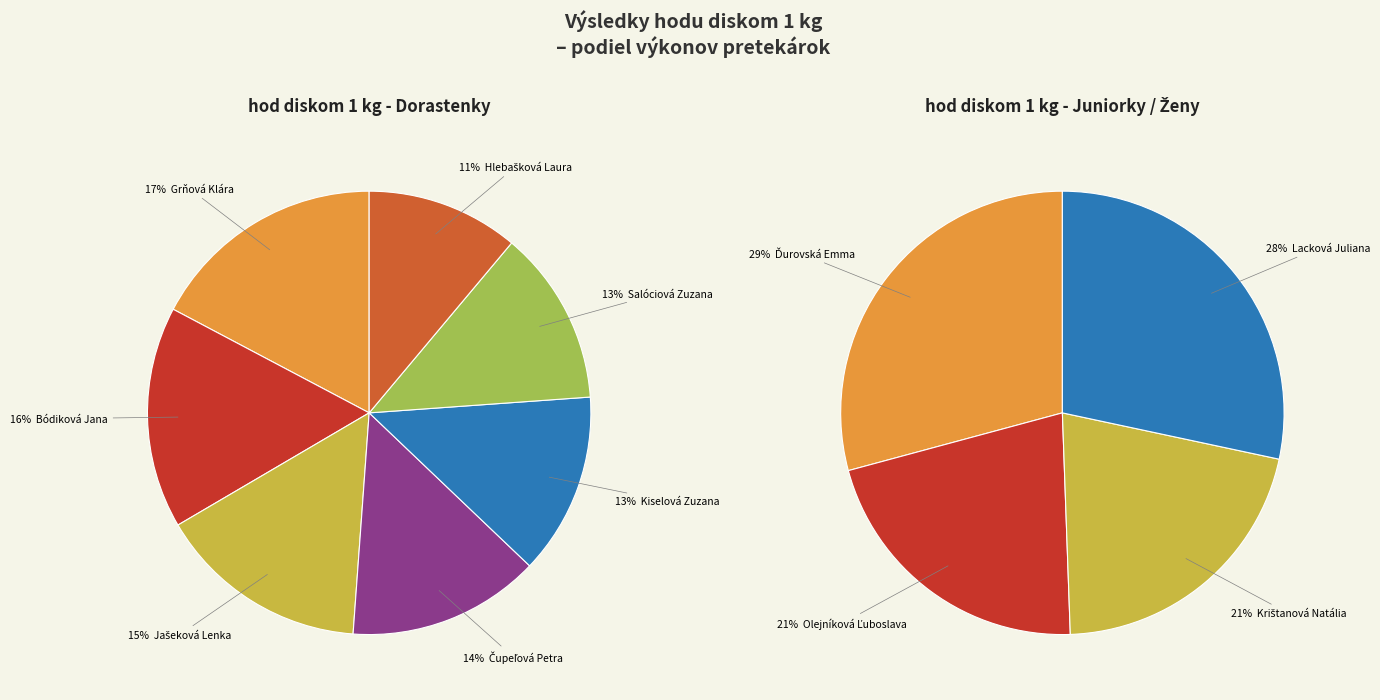

True or false: Jašeková Lenka (Dorastenky) accounts for 26% of the total.

False